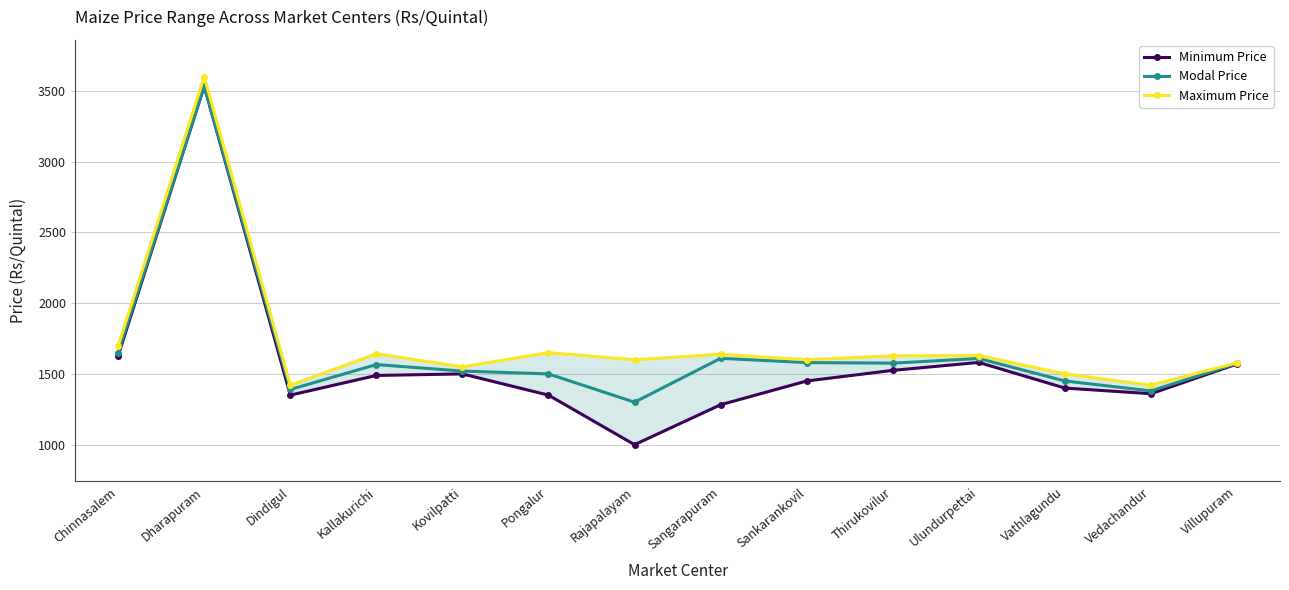

Which category has the lowest value across all series?

Rajapalayam